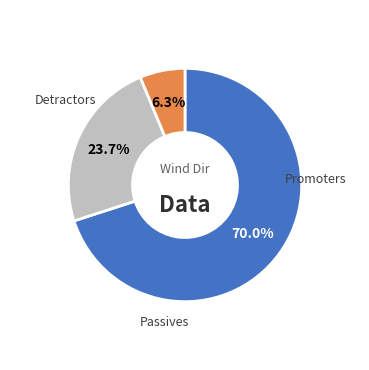

Does any single category account for the majority?

Yes